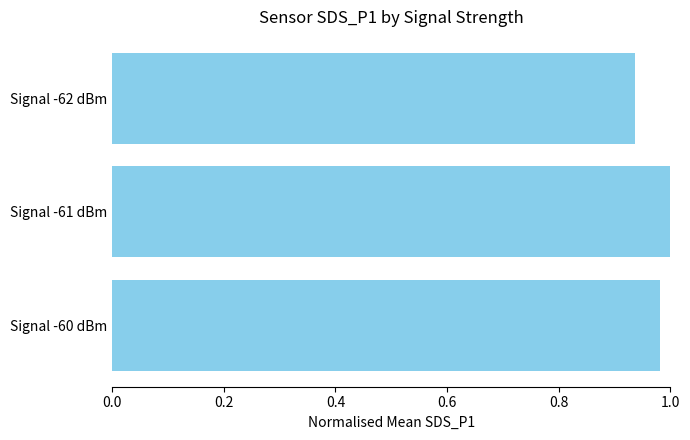

How many data points does each series have?

3